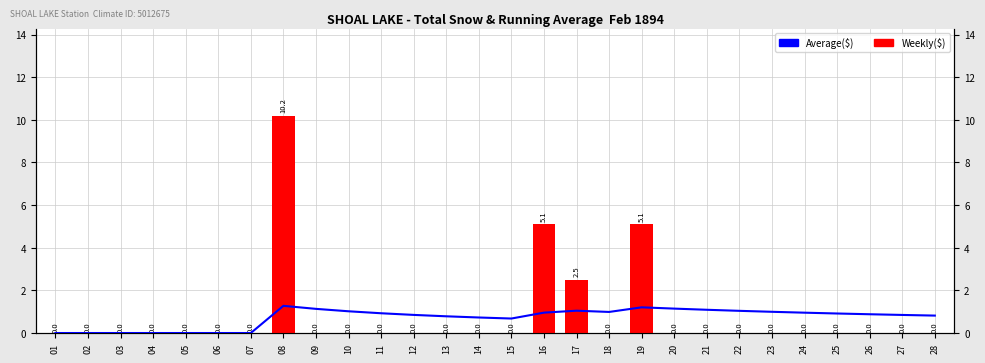

Reading right to left, list all the values displayed in this chart.

Weekly($): 0.0	0.0	0.0	0.0	0.0	0.0	0.0	0.0	0.0	5.1	0.0	2.5	5.1	0.0	0.0	0.0	0.0	0.0	0.0	0.0	10.2	0.0	0.0	0.0	0.0	0.0	0.0	0.0
Average($): 0.8	0.8	0.9	0.9	1.0	1.0	1.0	1.1	1.1	1.2	1.0	1.0	1.0	0.7	0.7	0.8	0.8	0.9	1.0	1.1	1.3	0.0	0.0	0.0	0.0	0.0	0.0	0.0